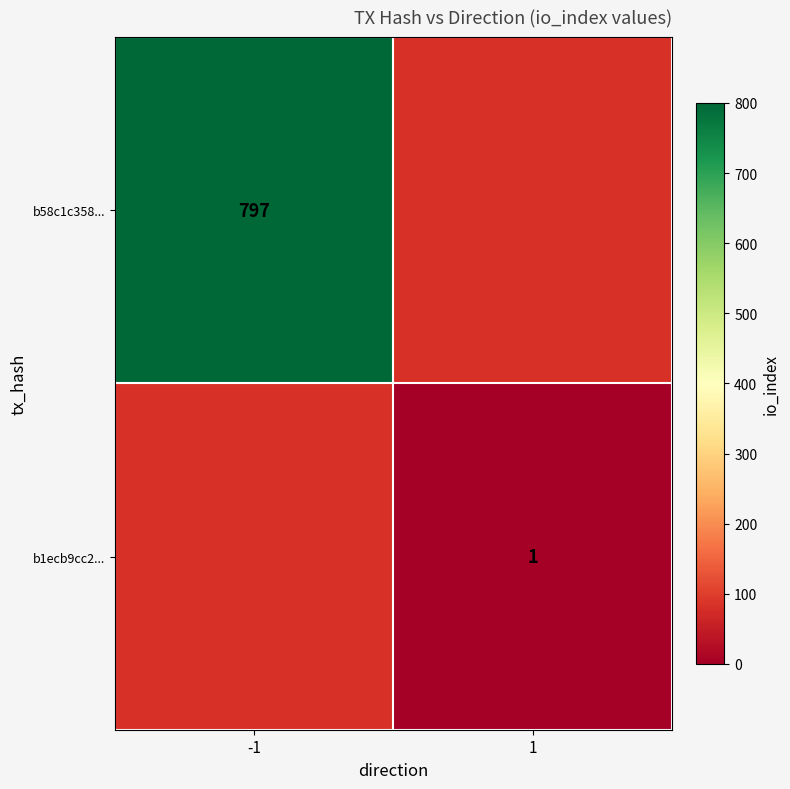

The value of b58c1c358... at -1 is 797. True or false?

True